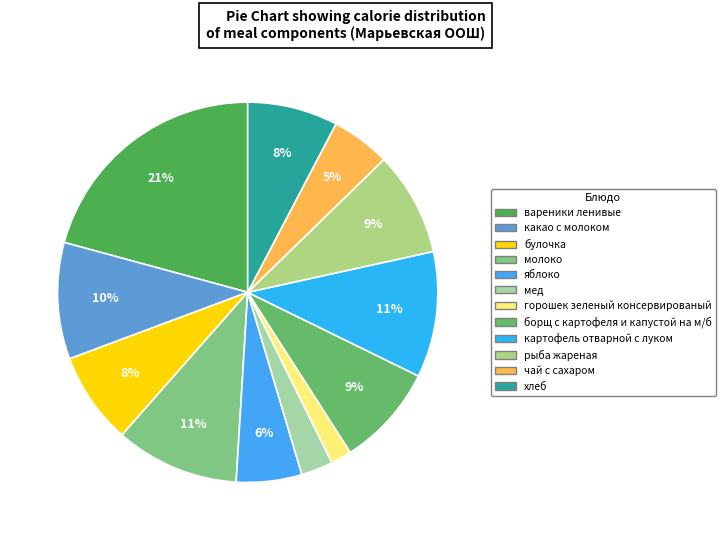

The какао с молоком slice represents 1% of the pie. True or false?

False